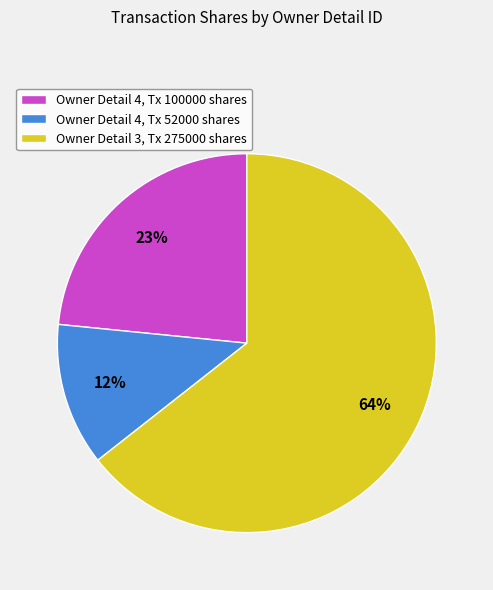

Which category accounts for the majority?

Owner Detail 3, Tx 275000 shares